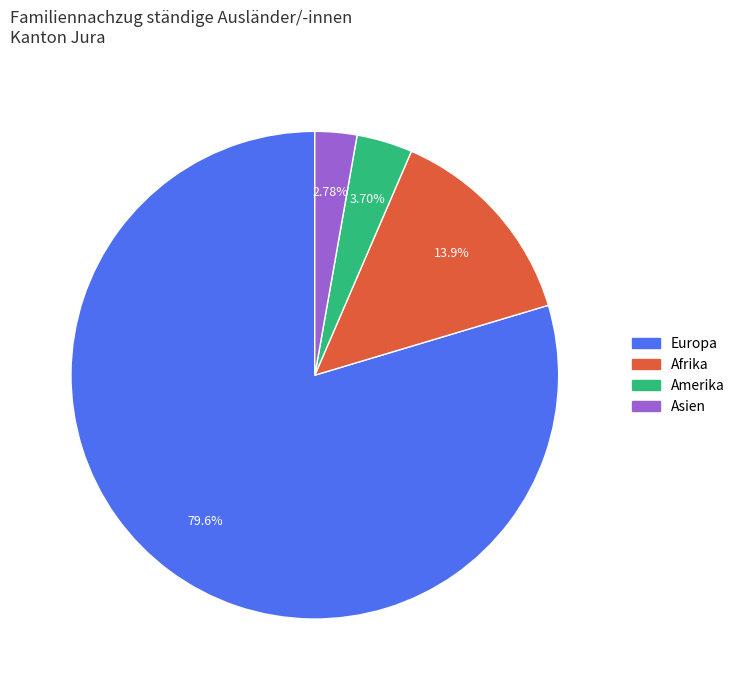

Is there a majority slice in this chart?

Yes